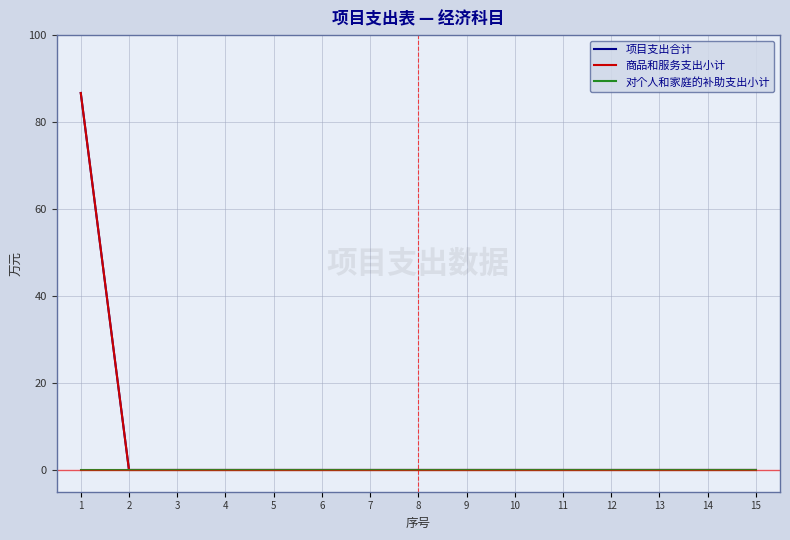

Which category has the lowest value in the 项目支出合计 series?

2